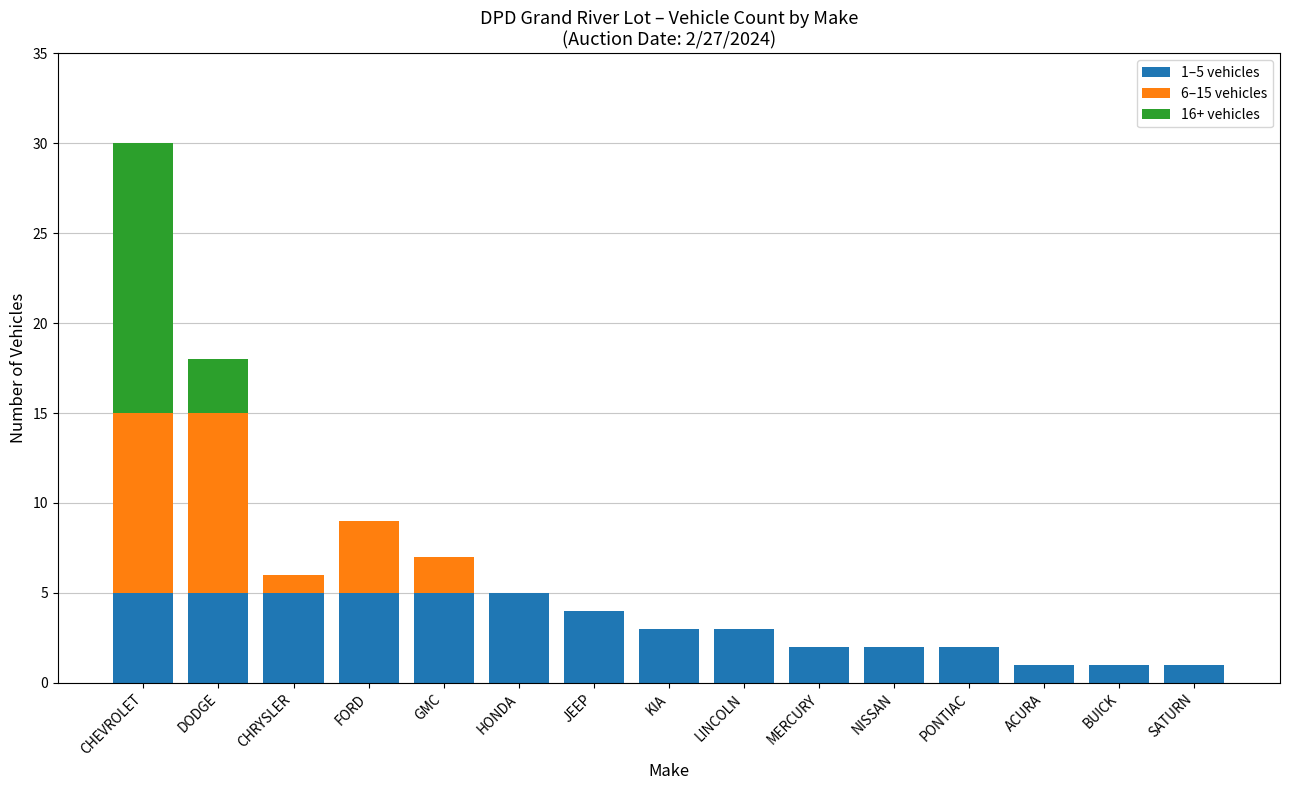

The value of 1–5 vehicles at HONDA is 1. True or false?

False